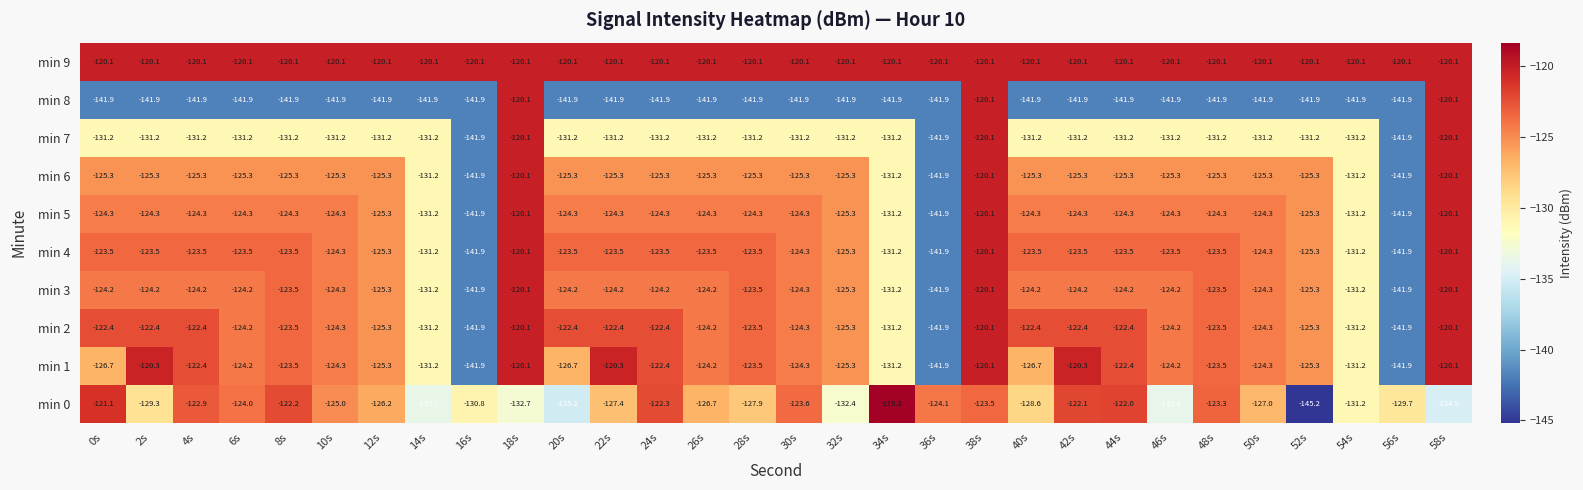

What is the sum of the min 1 values at 28s and 22s?

-243.8